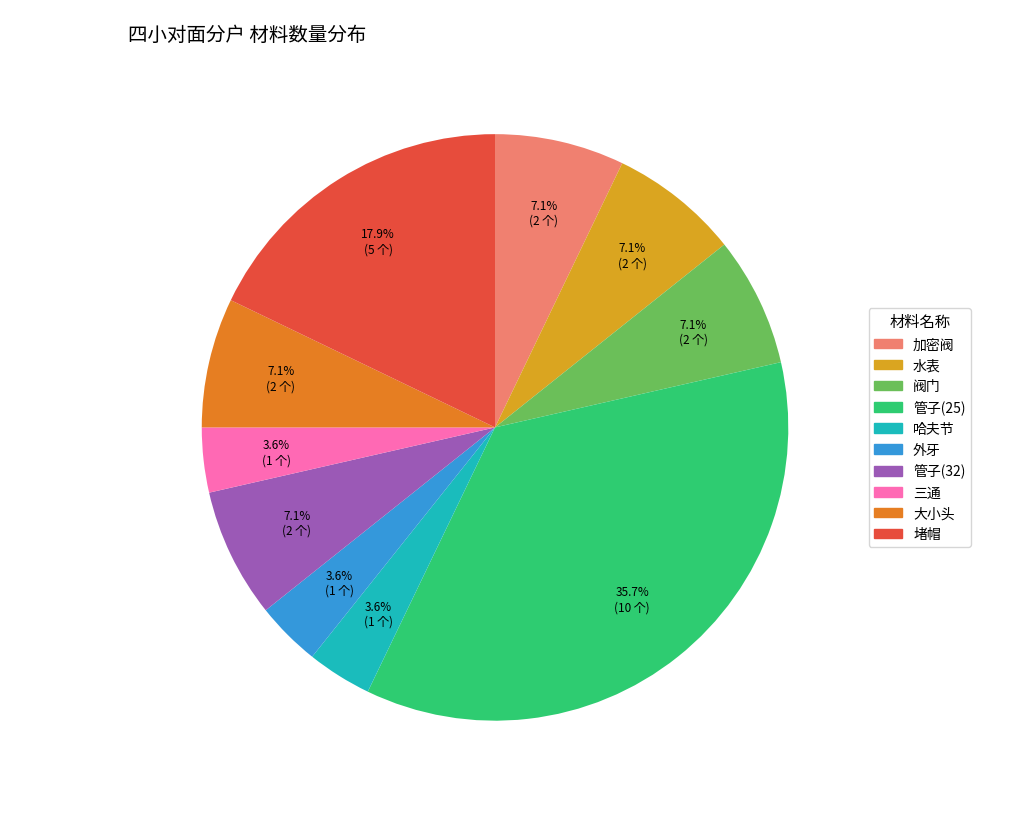

To the nearest percent, what is the average slice percentage?

10%